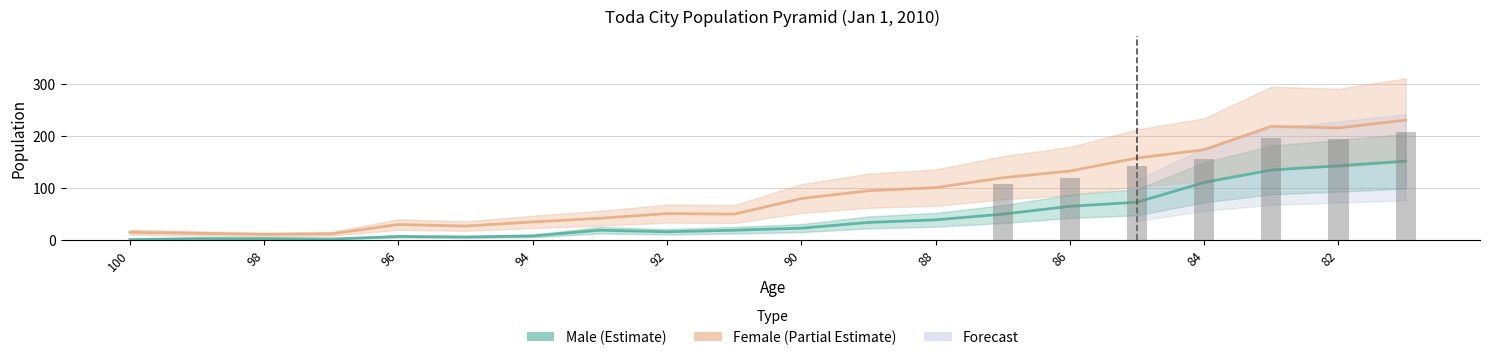

What is the sum of the Male values at 86 and 95?

69